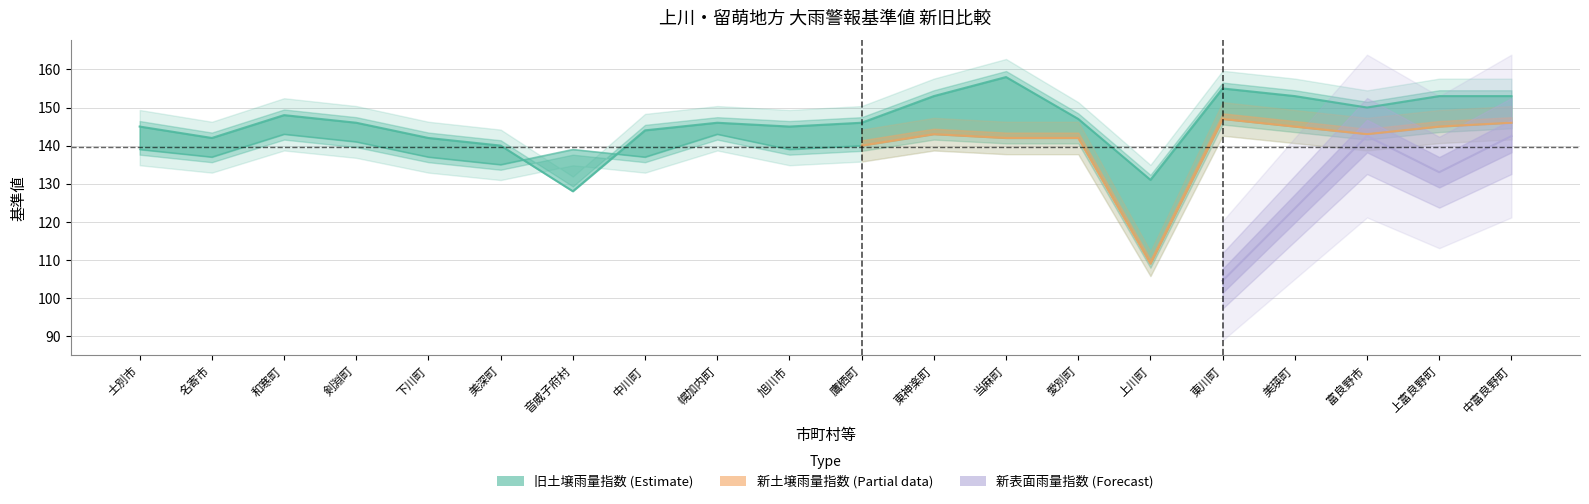

What is the label of the 8th point from the left?

中川町